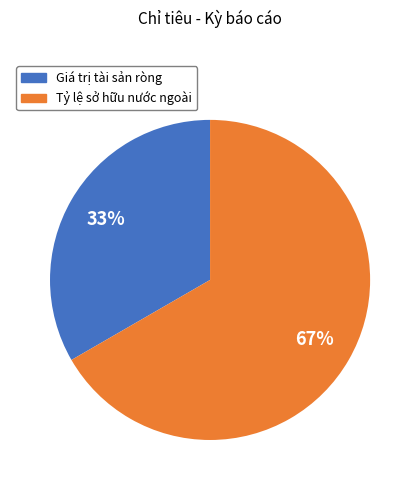

How many slices are in this pie chart?

2